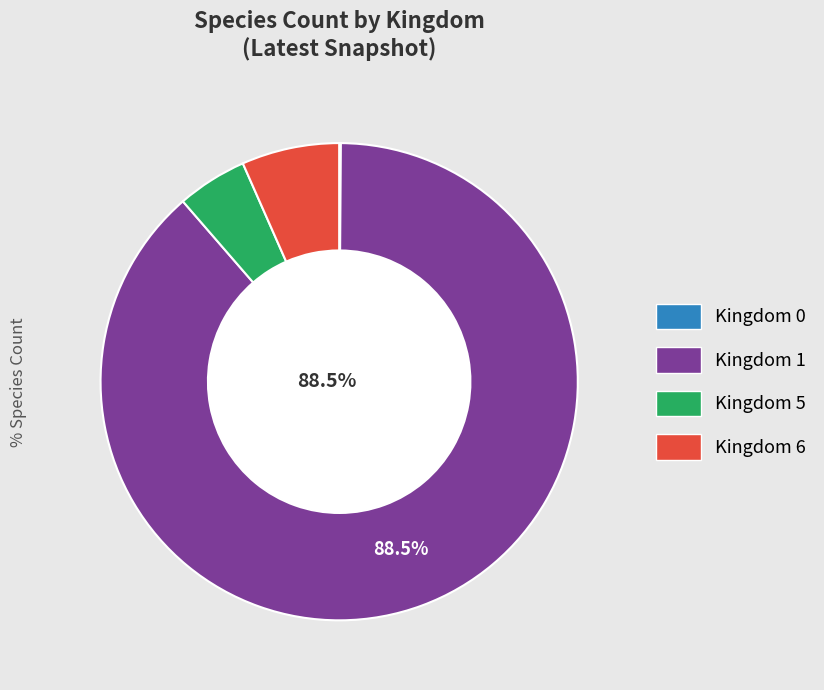

To the nearest percent, what is the average slice percentage?

25%